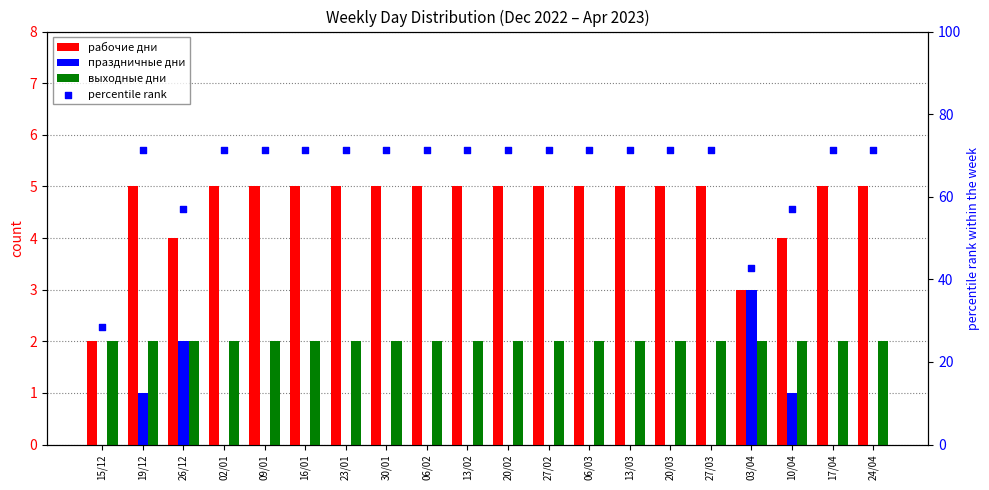

Which series reaches the minimum Y coordinate?

праздничные дни